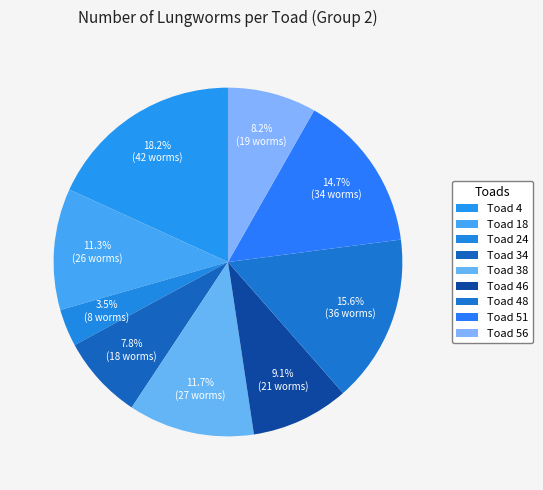

To the nearest percent, what is the difference between the largest and smallest slice percentages?

15%